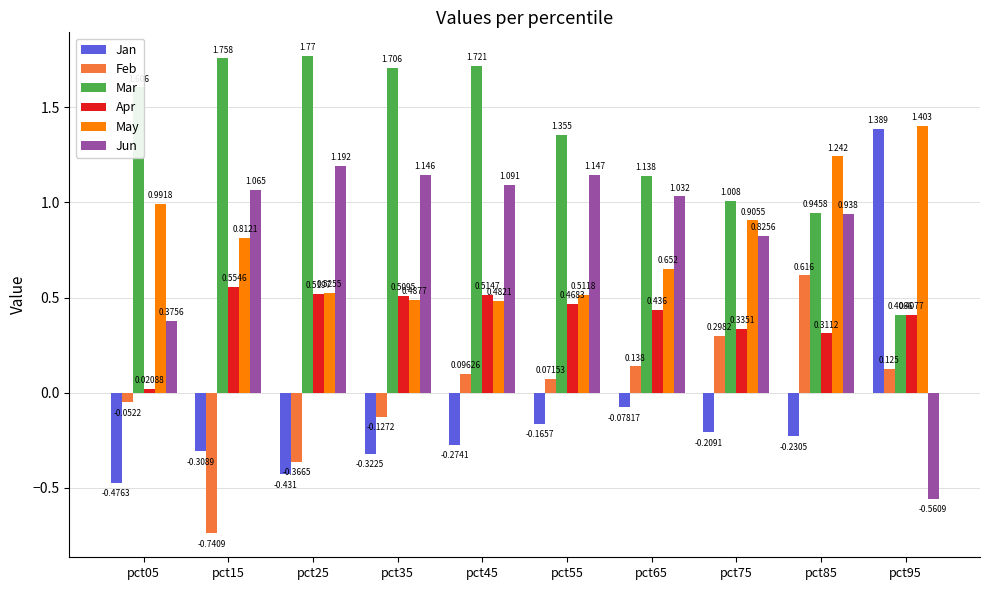

Is the value of May at pct45 greater than the value of Feb at pct85?

No